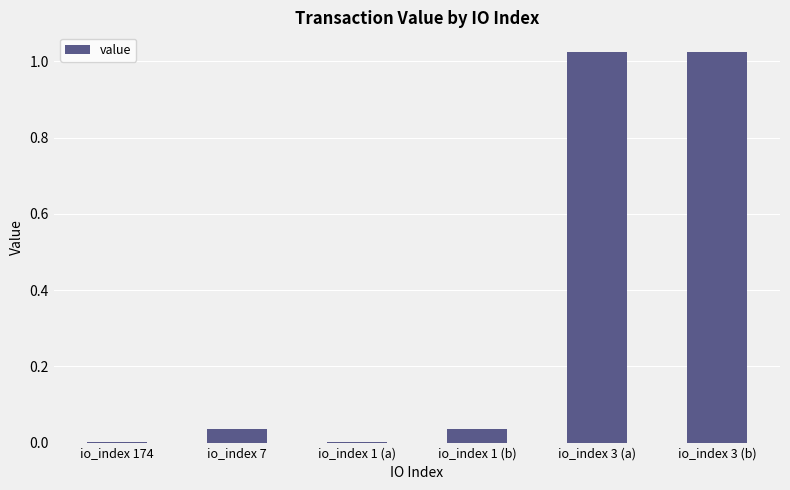

Does the chart contain stacked bars?

No